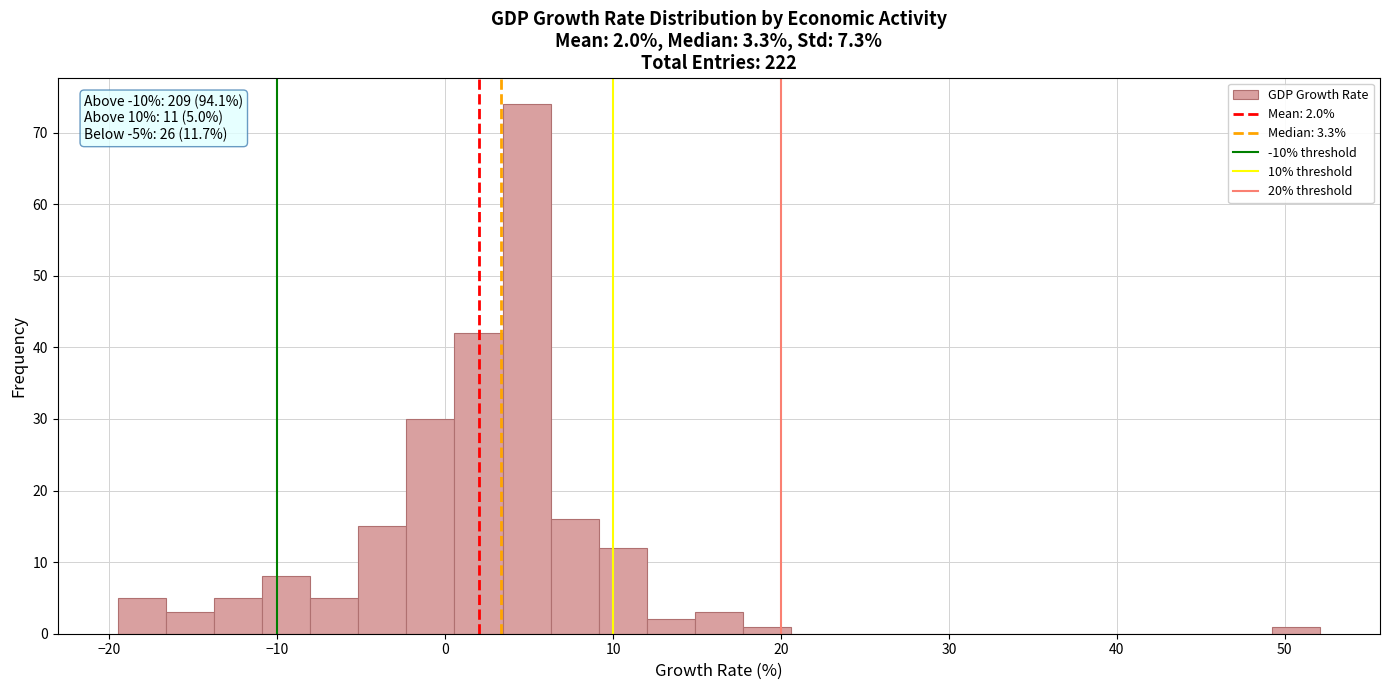

Read against the x-axis, roughly where is the centre of the tallest bar?

5